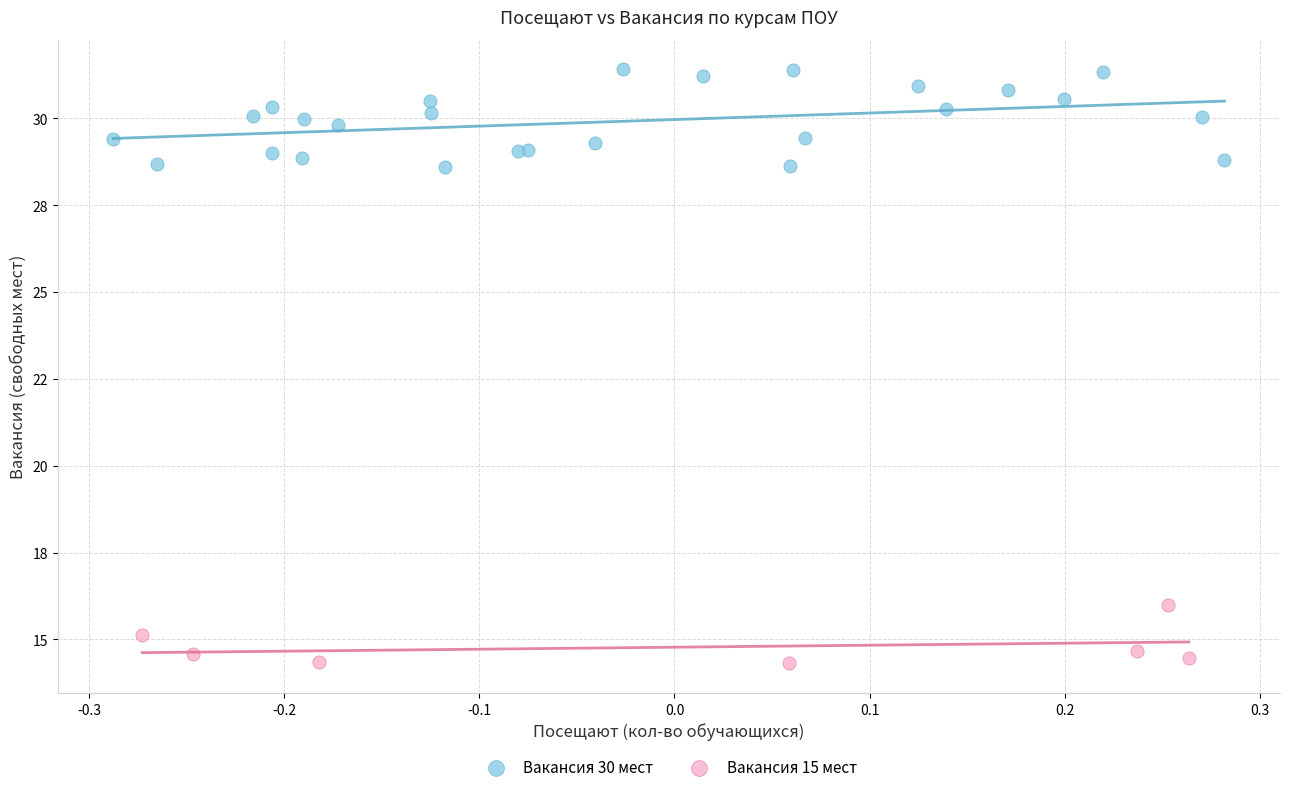

What are all the series names shown in the legend?

Вакансия 30 мест, Вакансия 15 мест